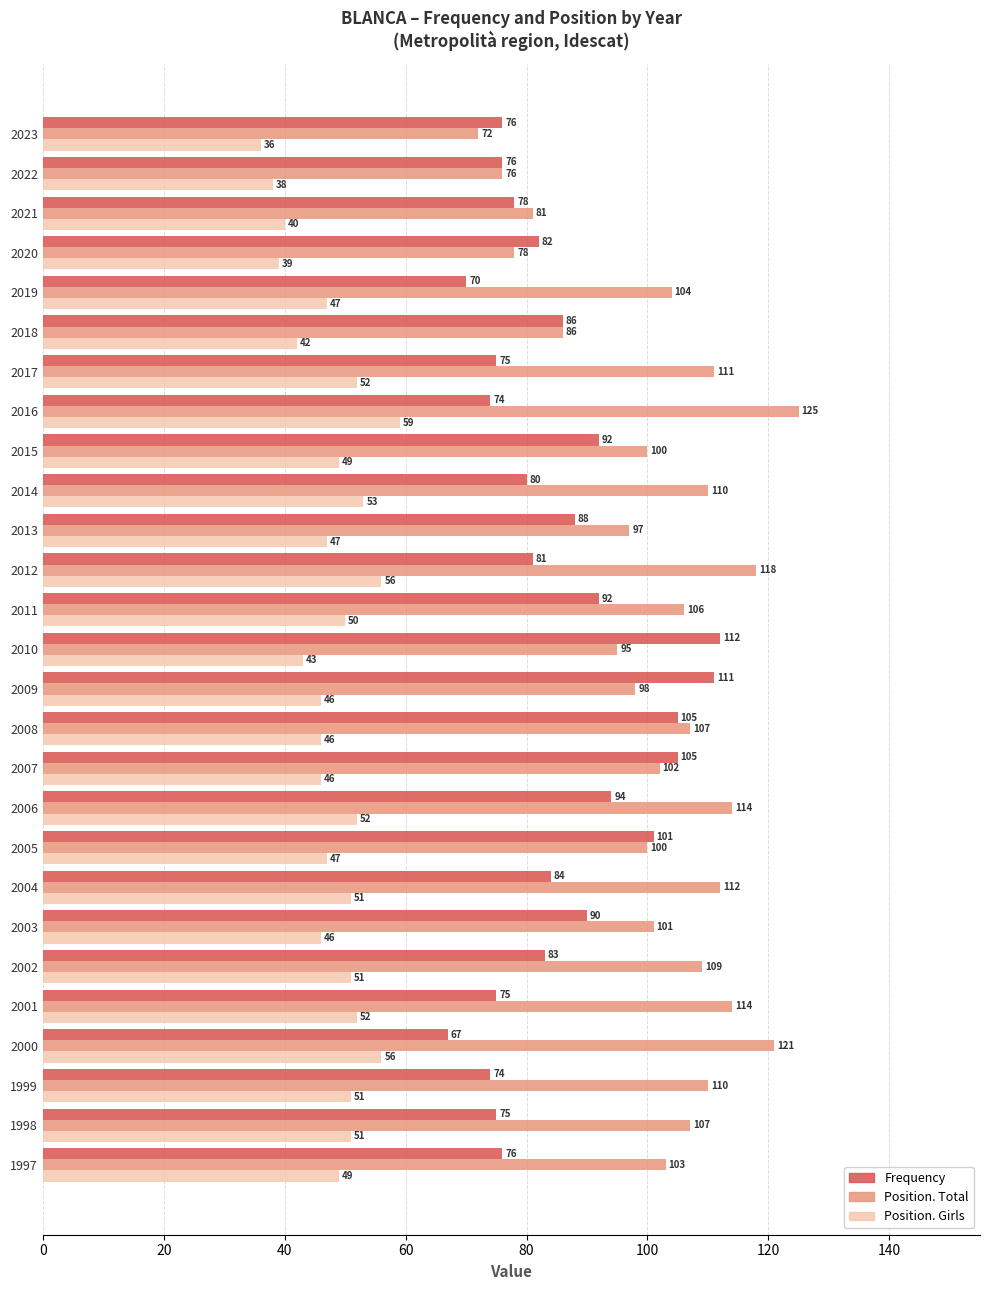

What is the total value across all series at 1998?

233